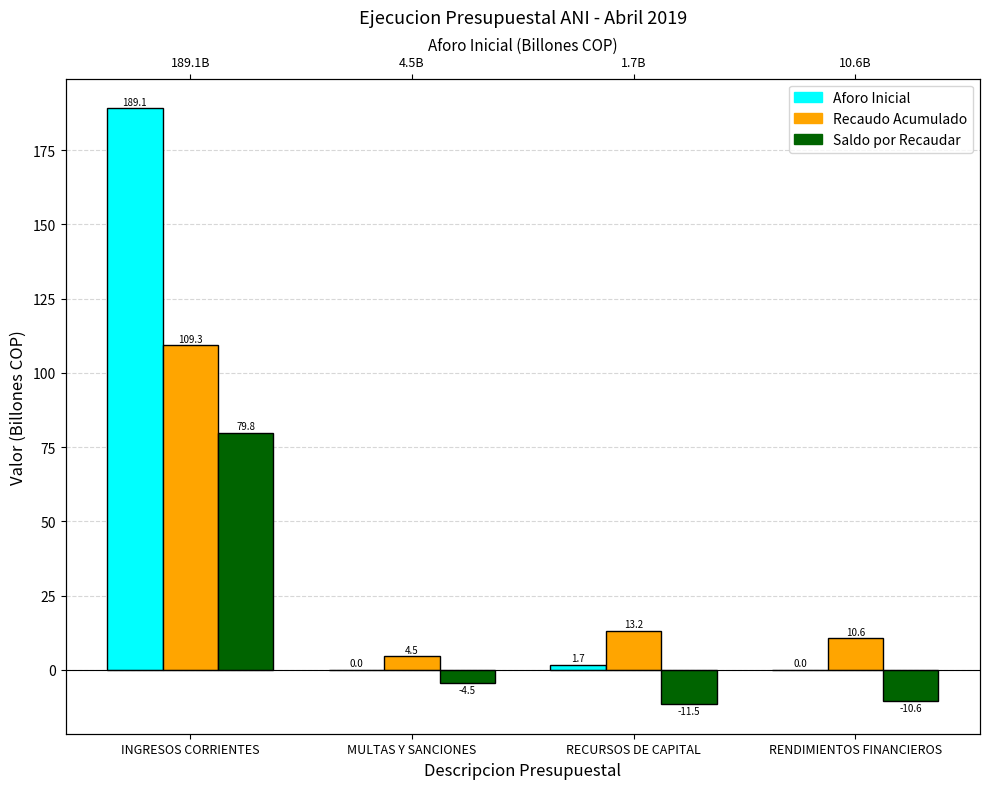

Are the bars horizontal?

No